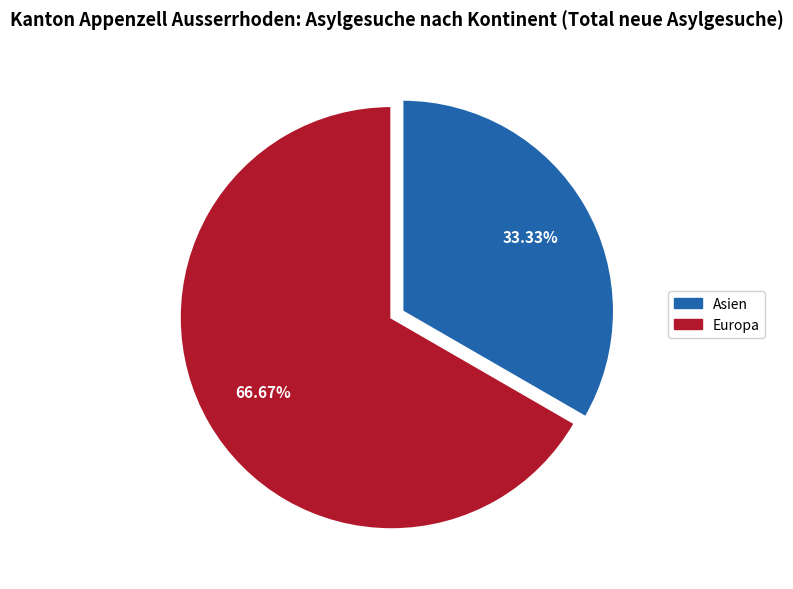

Does any single category account for the majority?

Yes